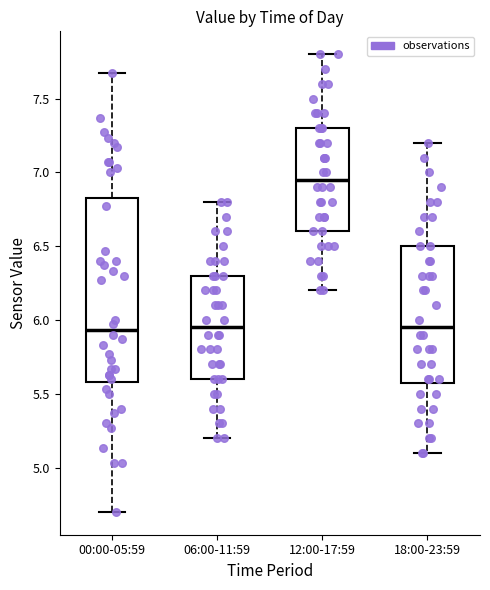

Reading left to right, transcribe this box plot: for each box, give where its median line is, the range the box spans, and where its two whiskers end, as read against the y-axis. The values are not printed on the chart, so give them approximately, as read against the axis.

00:00-05:59: median 5.95, box 5.60 to 6.85, whiskers 4.70 to 7.65
06:00-11:59: median 5.95, box 5.60 to 6.30, whiskers 5.20 to 6.80
12:00-17:59: median 6.95, box 6.60 to 7.30, whiskers 6.20 to 7.80
18:00-23:59: median 5.95, box 5.60 to 6.50, whiskers 5.10 to 7.20